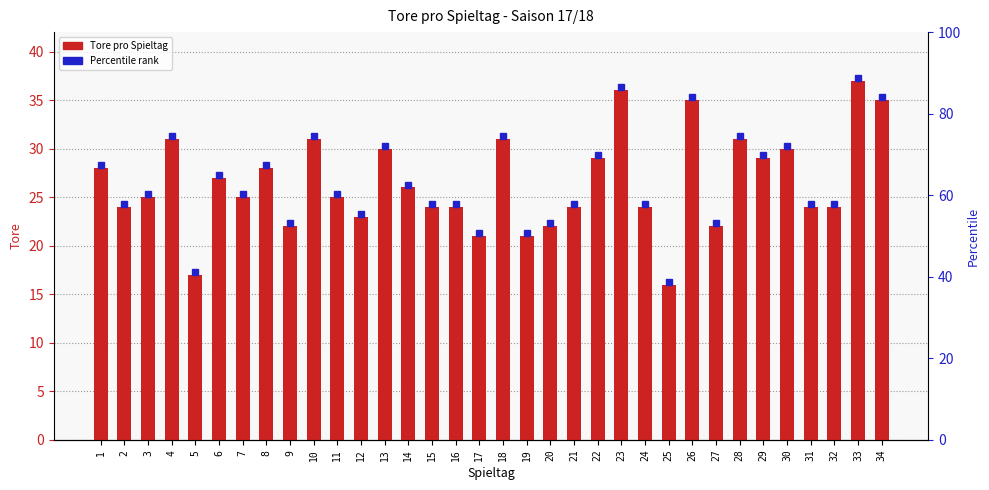

Between 9 and 30, which is larger?

30